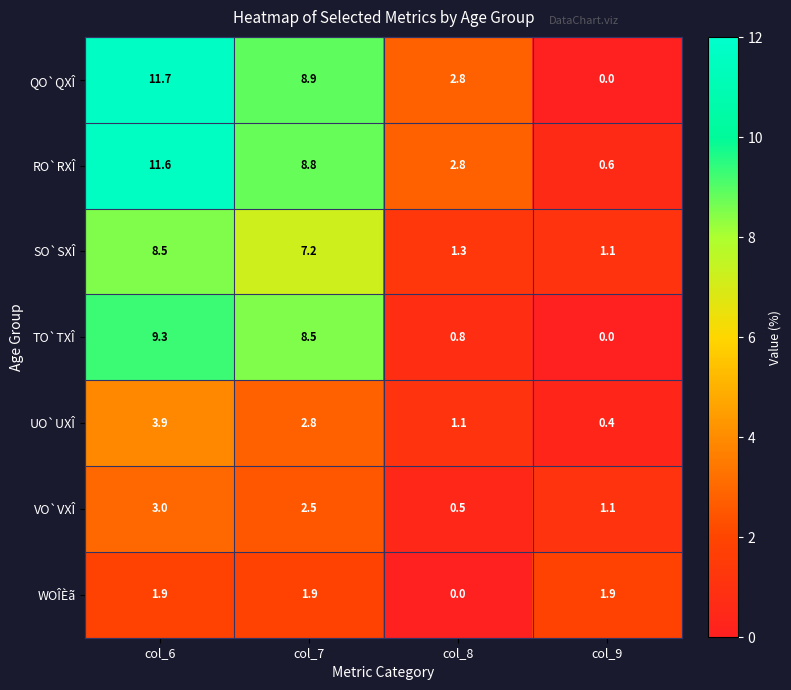

What is the difference between the maximum and minimum values in the SO`SXÎ series?

7.4